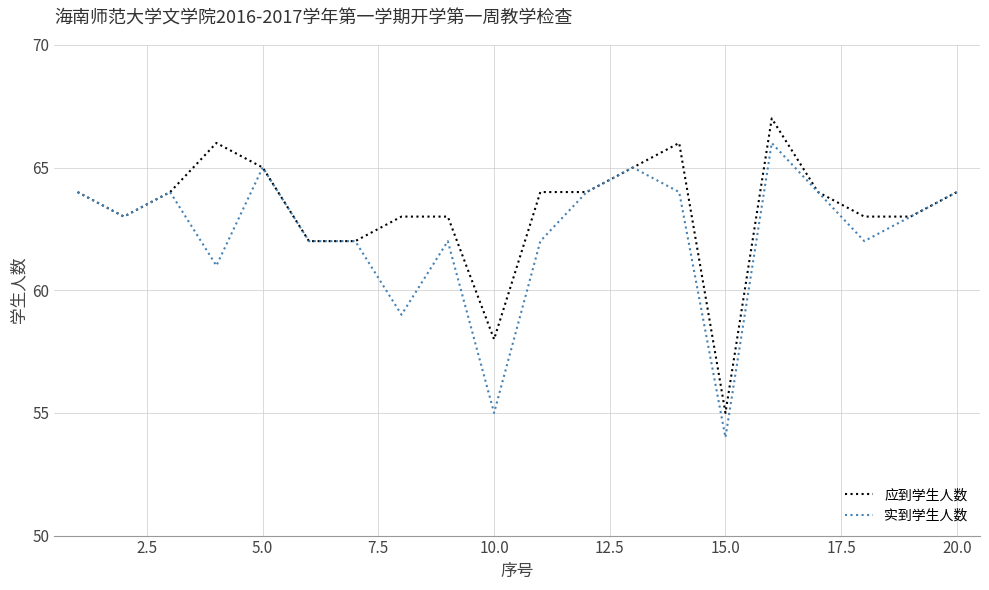

True or false: 应到学生人数 has more than 2 points higher than both neighbors.

True